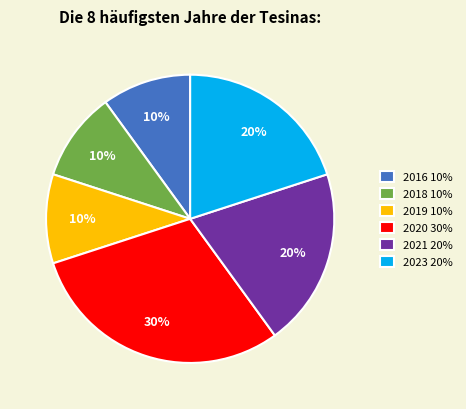

Combined, do 2023 and 2018 account for over 50%?

No